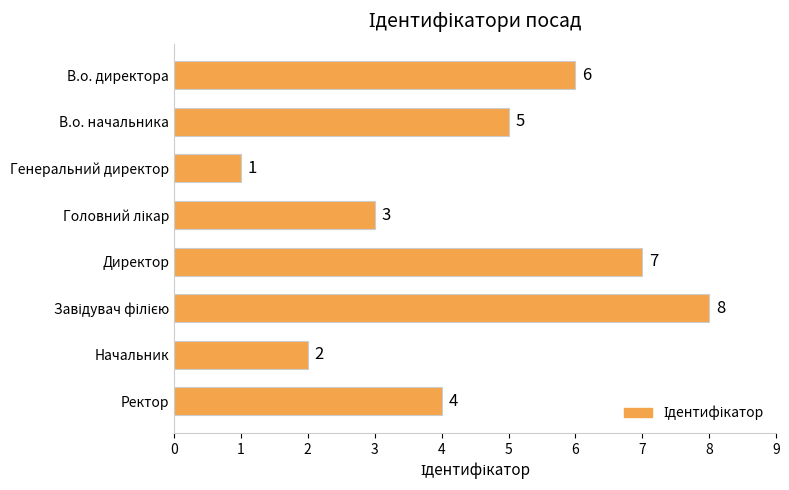

What is the difference between the maximum and minimum values?

7